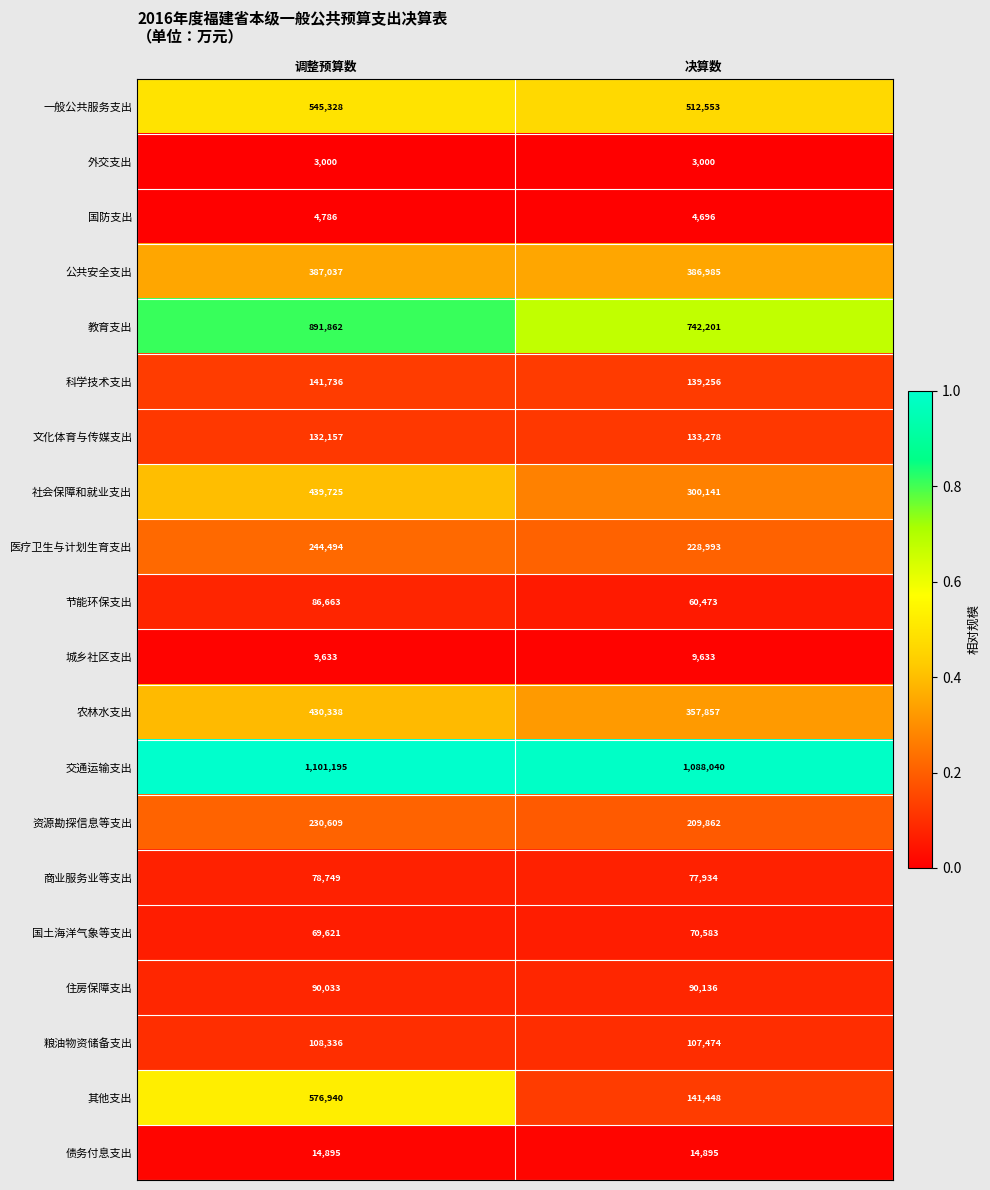

What is the difference between the maximum and minimum values in the 交通运输支出 series?

13155